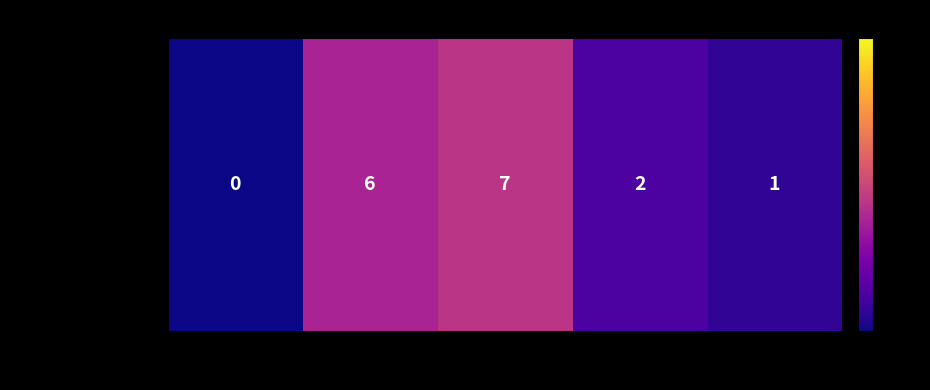

The chart shows a value of 4 at 2022. True or false?

False